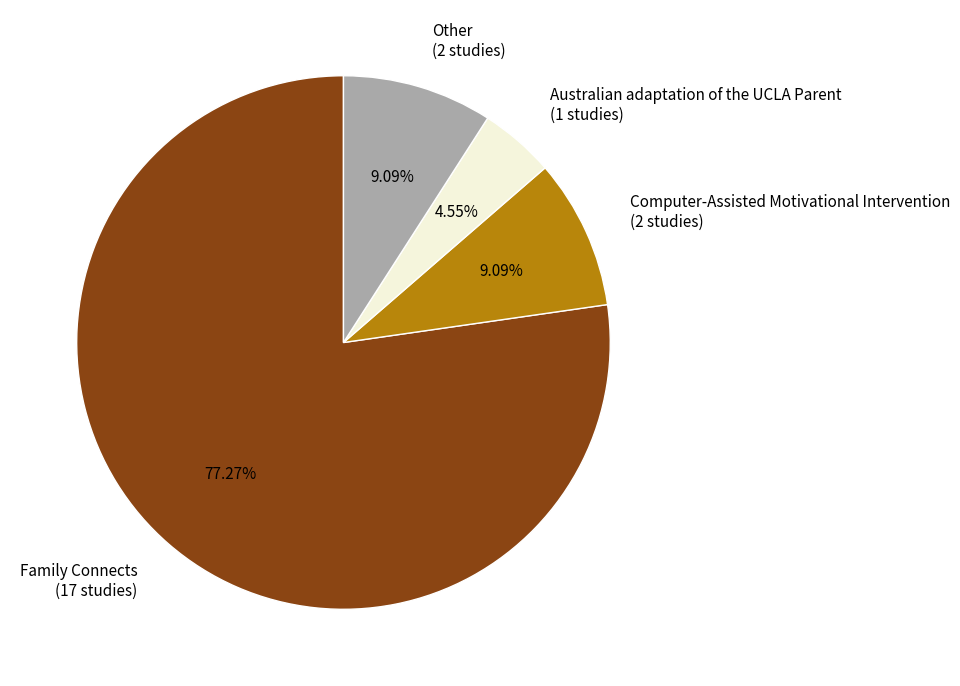

Does Computer-Assisted Motivational Intervention represent more than half of the total?

No